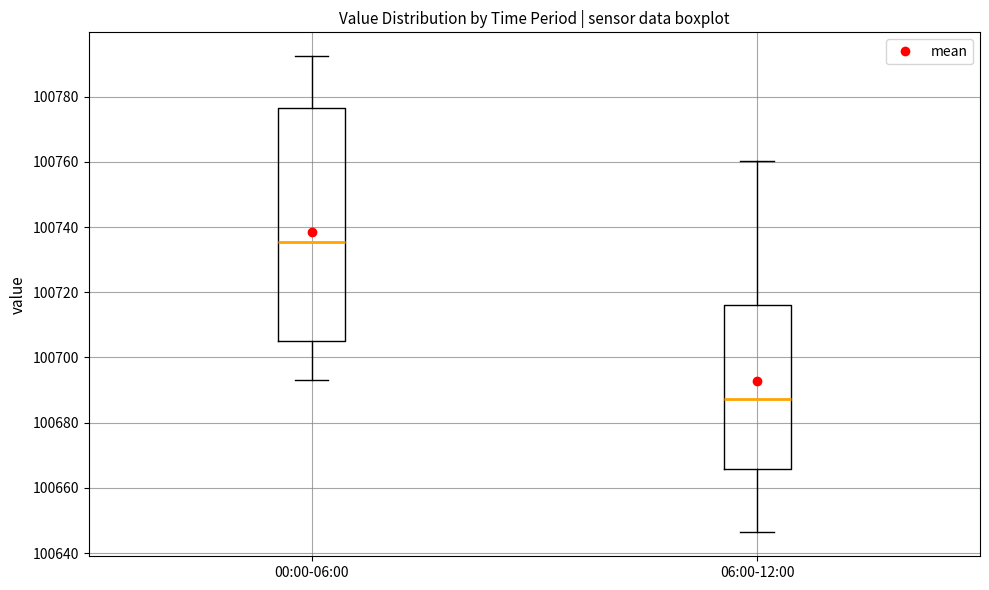

Where is the upper edge of the box for 06:00-12:00 on the y-axis? The values are not printed on the chart, so give them approximately, as read against the axis.

100716